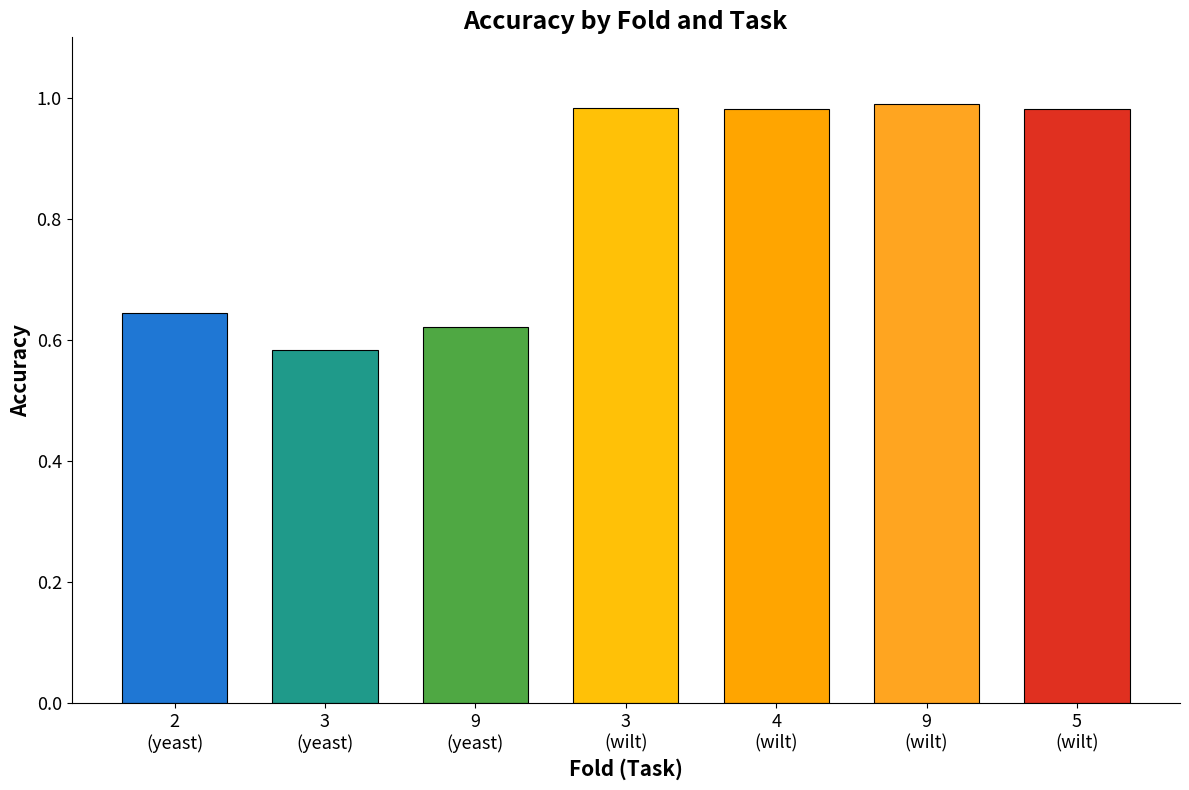

What is the label of the 3rd bar from the left?

9
(yeast)